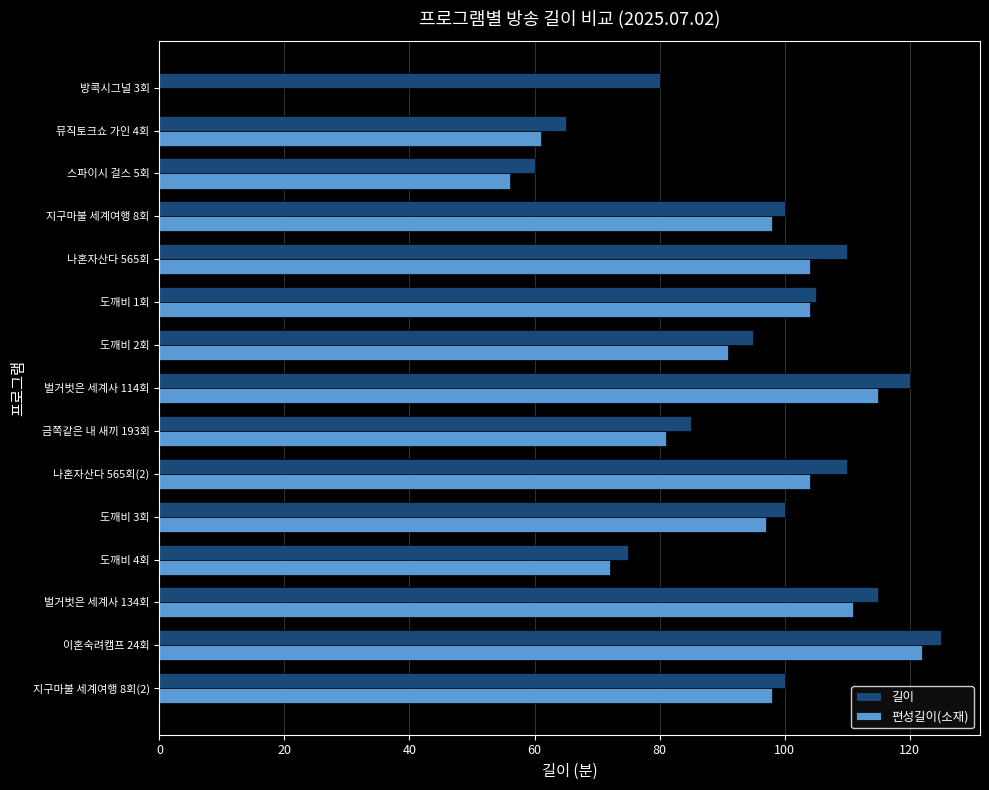

What value does the 길이 series have at 방콕시그널 3회, to the nearest 10?

80